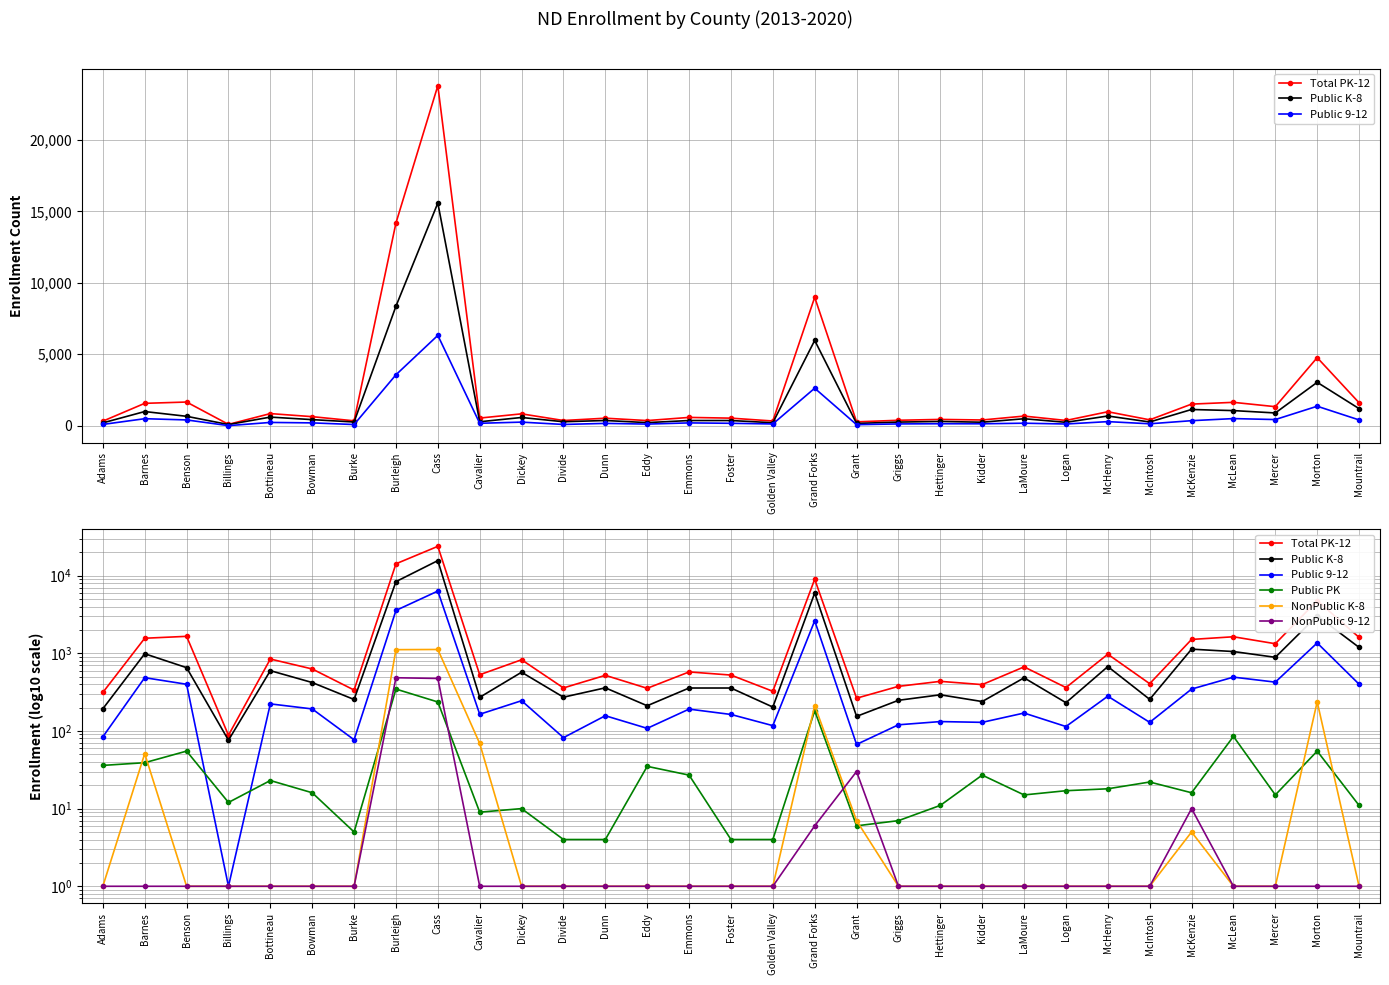

Reading left to right, extract all data points from this chart.

Total PK-12: 313	1561	1652	88	843	628	336	14193	23808	529	825	358	520	354	575	524	324	8987	264	375	435	395	668	362	972	406	1507	1631	1327	4762	1602
Public K-8: 193	986	653	76	597	420	254	8365	15591	271	570	272	359	211	357	357	203	5967	154	248	292	239	483	231	674	255	1130	1053	887	3033	1191
Public 9-12: 84	485	399	1	223	192	77	3561	6321	164	245	82	157	108	191	163	117	2620	67	120	132	129	170	114	280	129	346	493	425	1358	400
Public PK: 36	39	55	12	23	16	5	346	236	9	10	4	4	35	27	4	4	182	6	7	11	27	15	17	18	22	16	85	15	55	11
NonPublic K-8: 1	51	1	1	1	1	1	1113	1119	69	1	1	1	1	1	1	1	212	7	1	1	1	1	1	1	1	5	1	1	237	1
NonPublic 9-12: 1	1	1	1	1	1	1	484	474	1	1	1	1	1	1	1	1	6	30	1	1	1	1	1	1	1	10	1	1	1	1